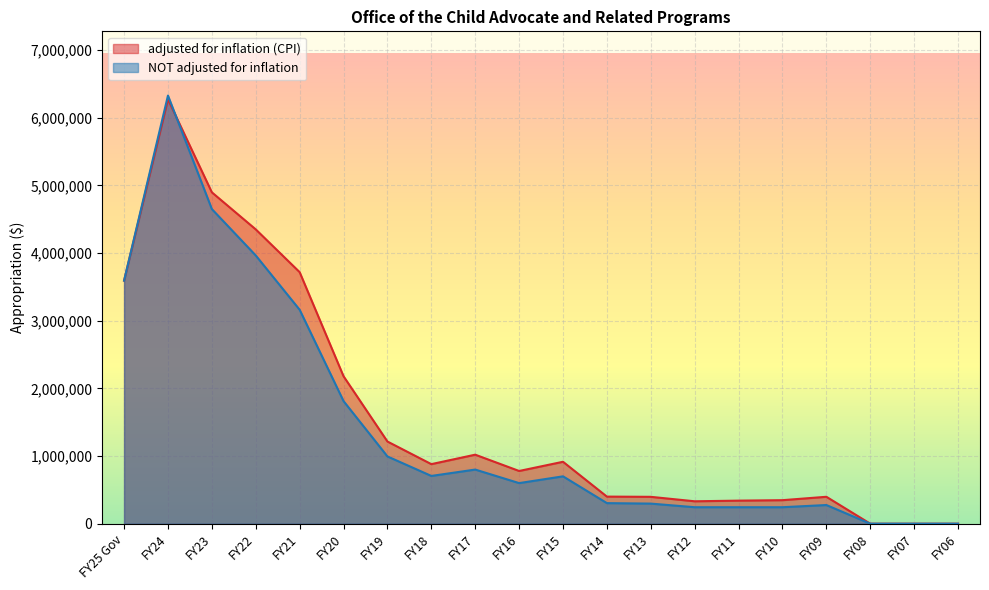

Is the value of NOT adjusted for inflation at FY12 greater than the value of adjusted for inflation (CPI) at FY24?

No